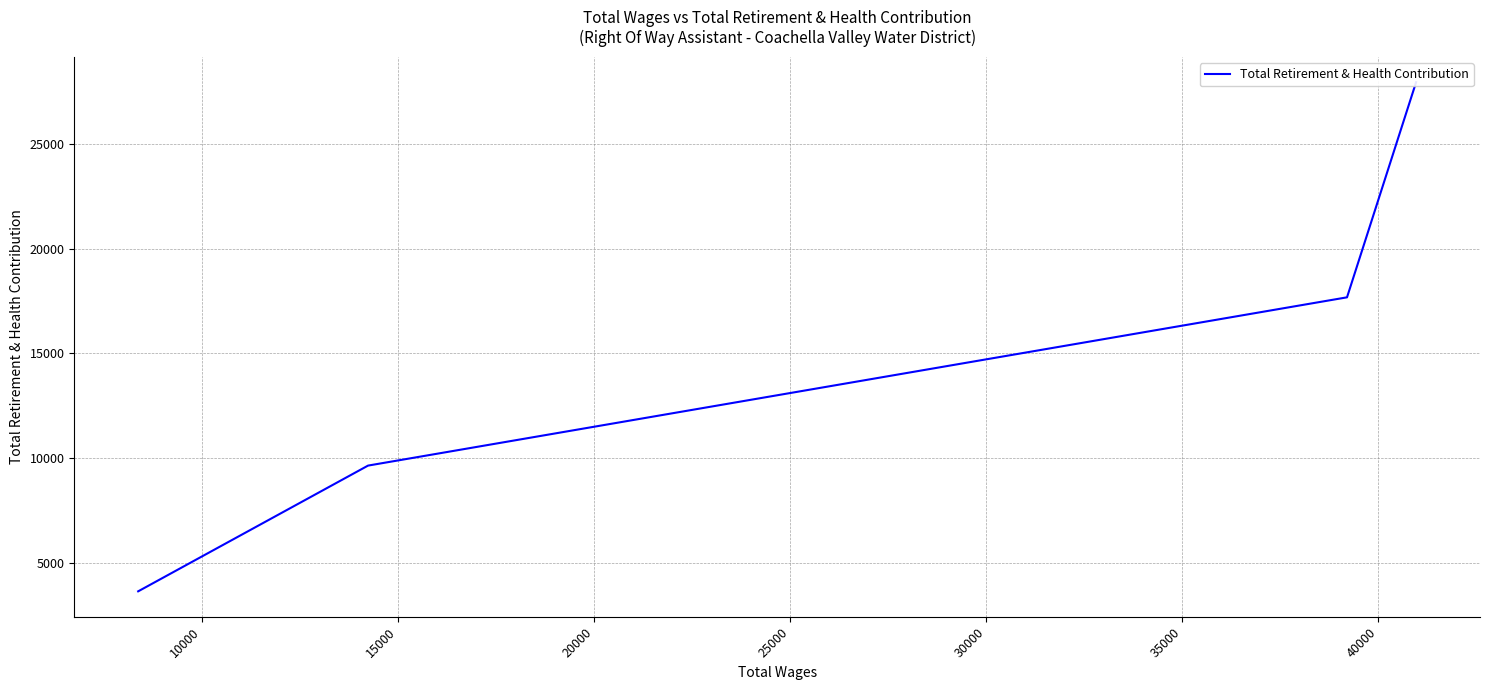

What is the average value?

14729